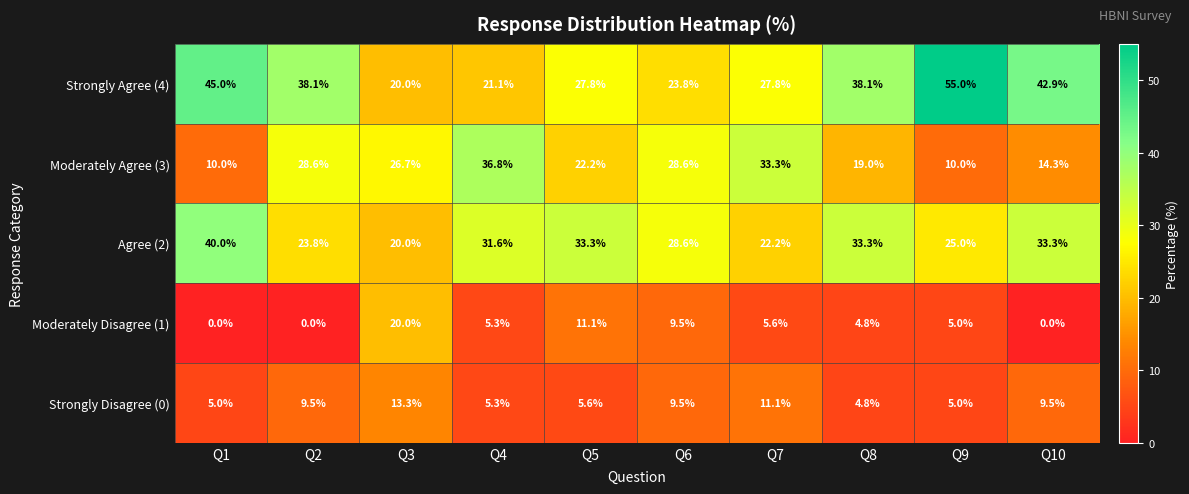

What is the difference between the maximum and minimum values in the Strongly Agree (4) series?

35.0